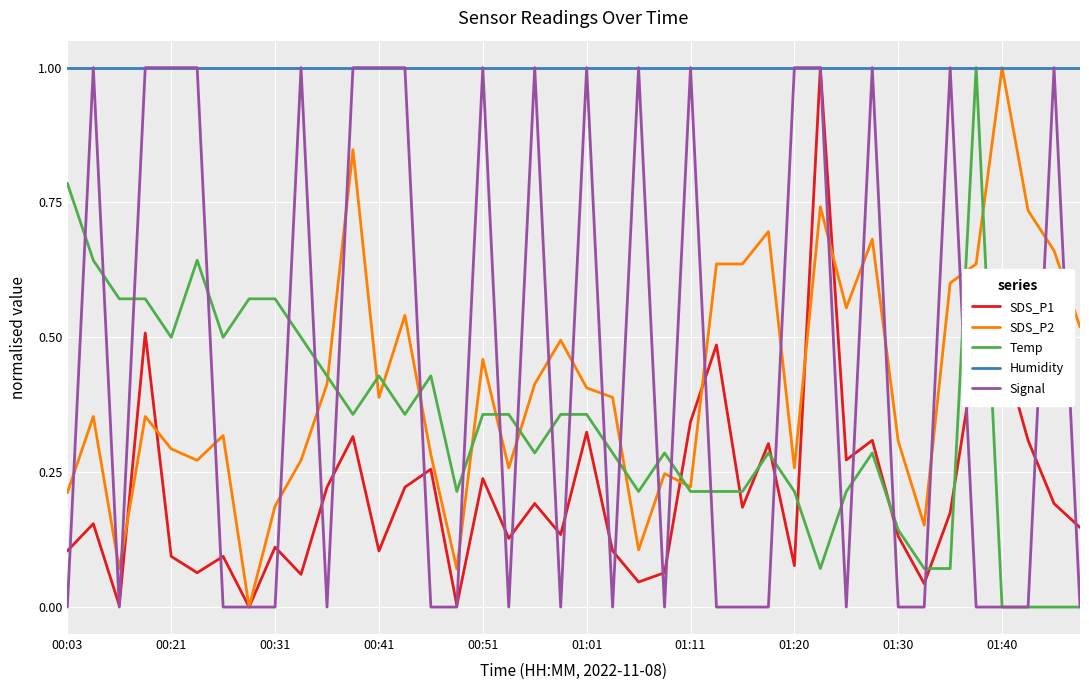

What is the highest value of the Signal series?

1.0